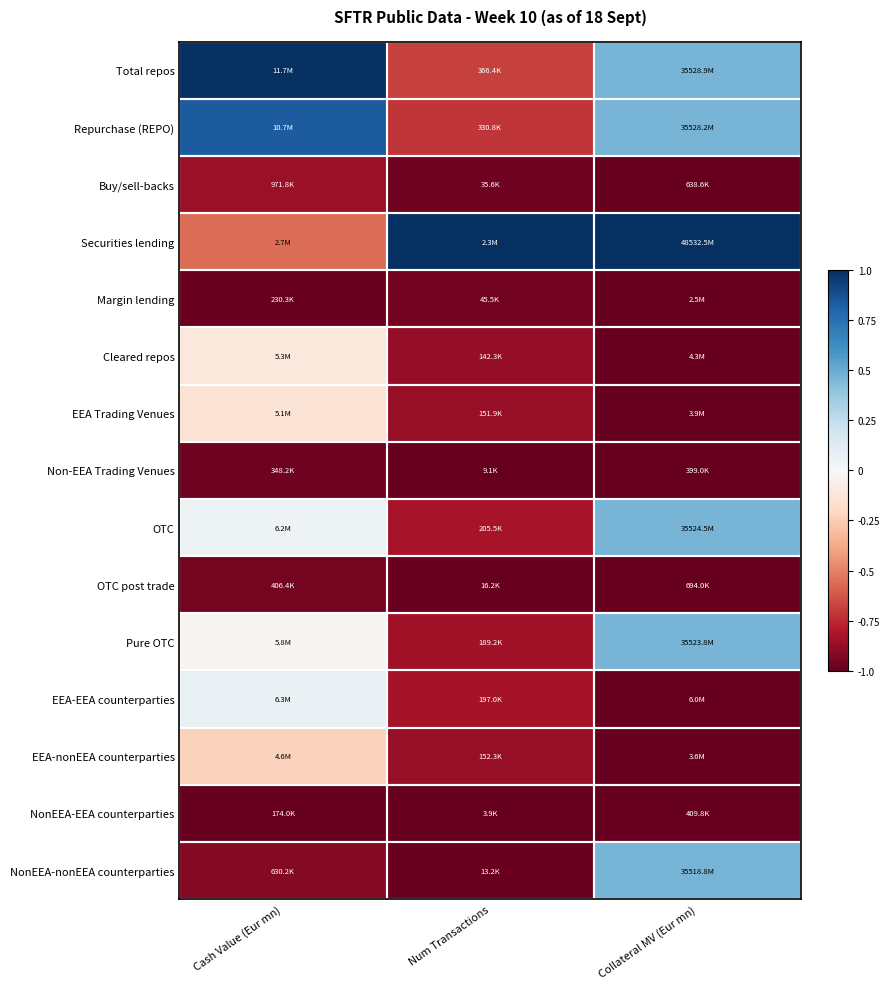

Count the number of data series in this chart.

15